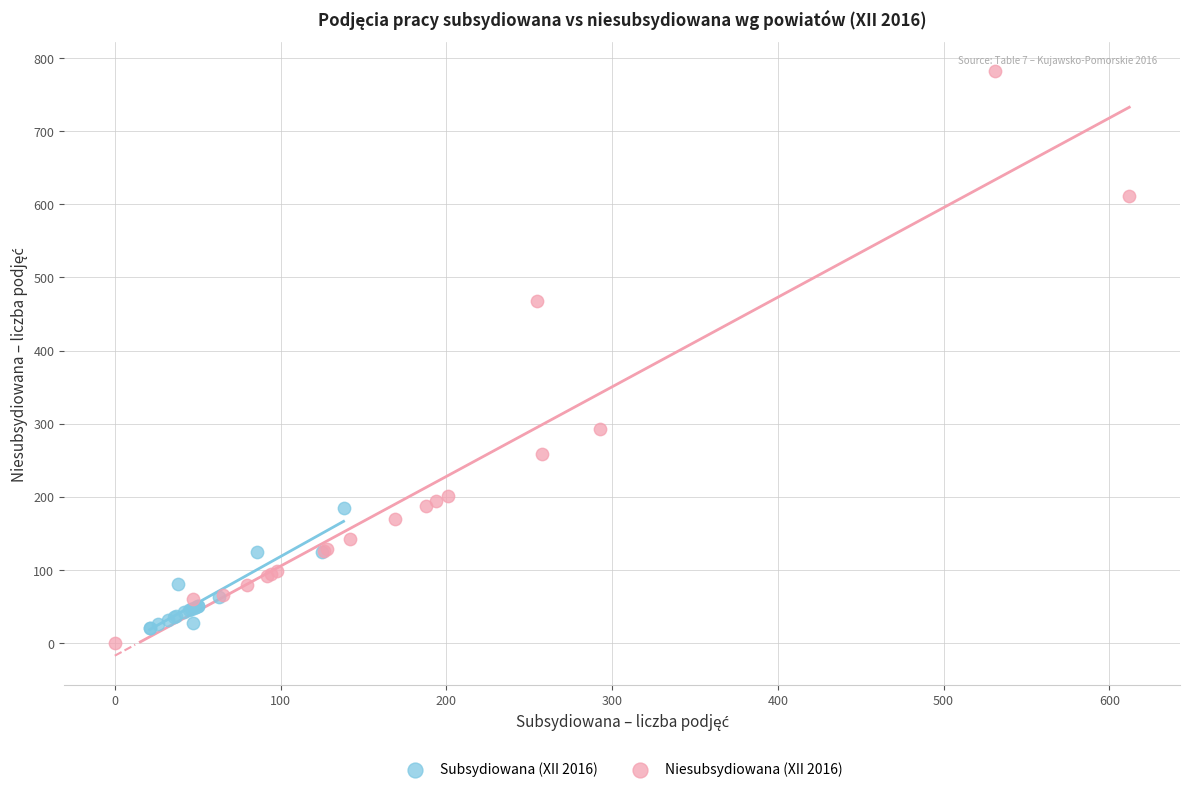

Which series has the largest Y range (max minus min)?

Niesubsydiowana (XII 2016)